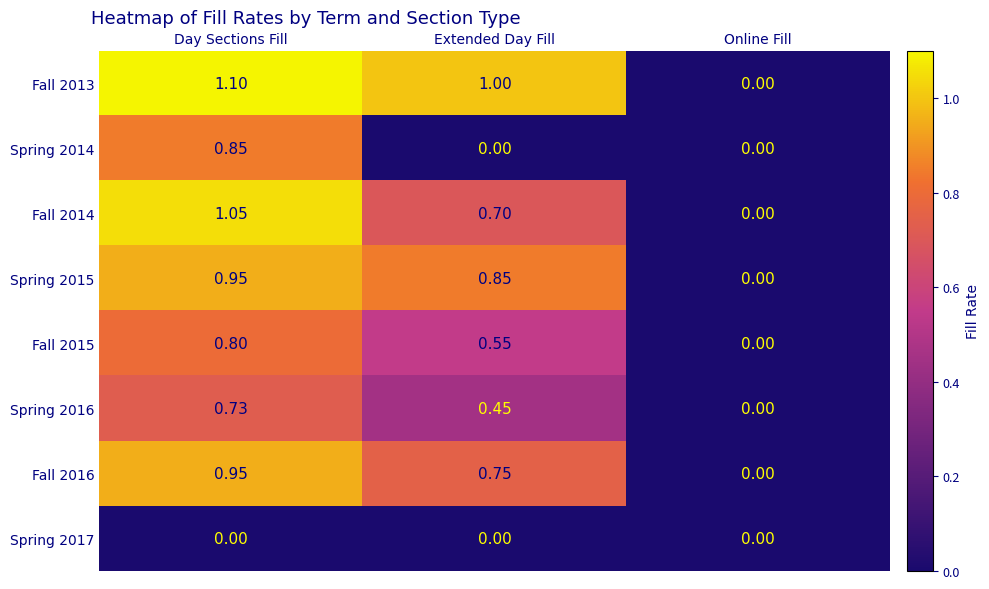

At which label does Spring 2015 reach its minimum?

Online Fill